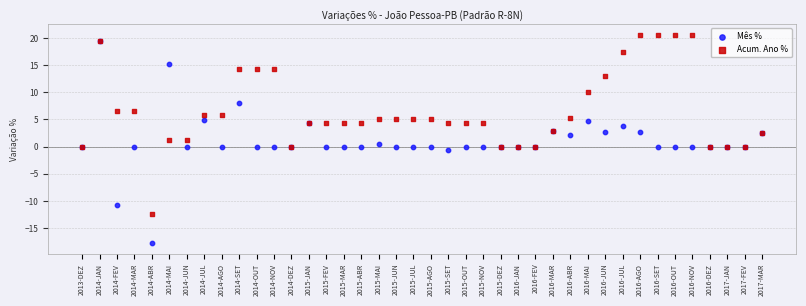

What are all the series names shown in the legend?

Mês %, Acum. Ano %